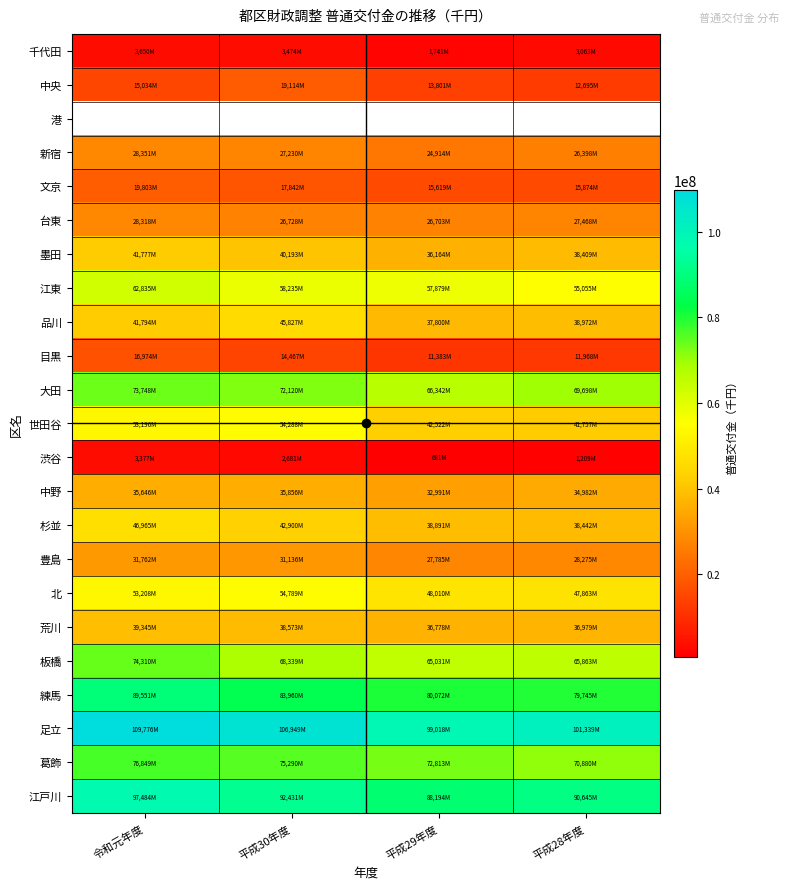

How many series are shown in this chart?

23